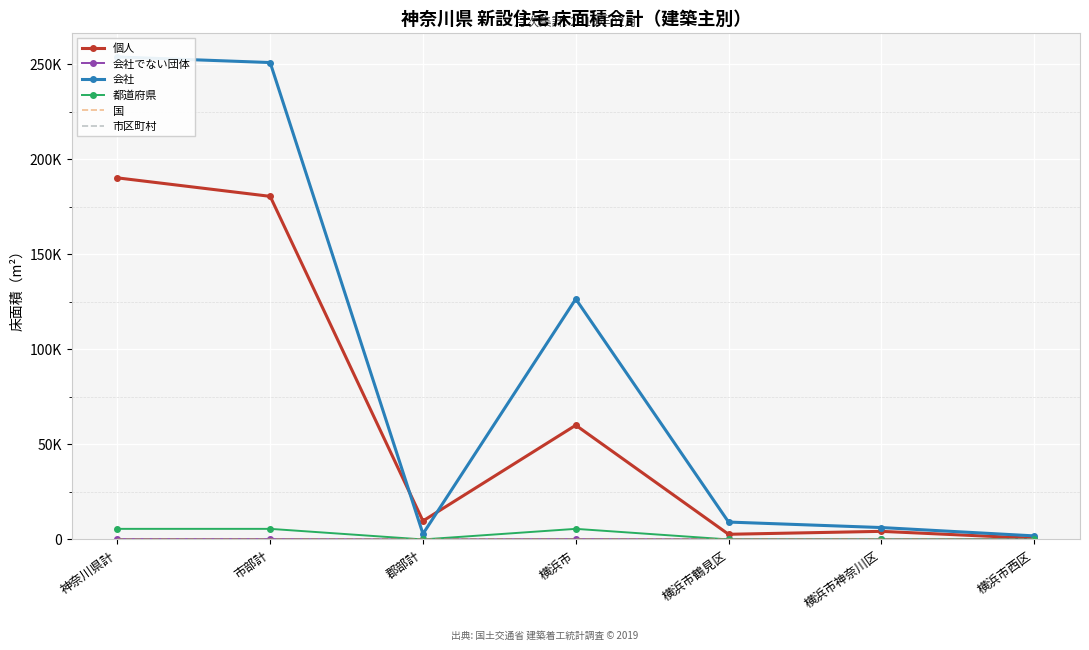

How many values in the 会社 series are below 9142?

3